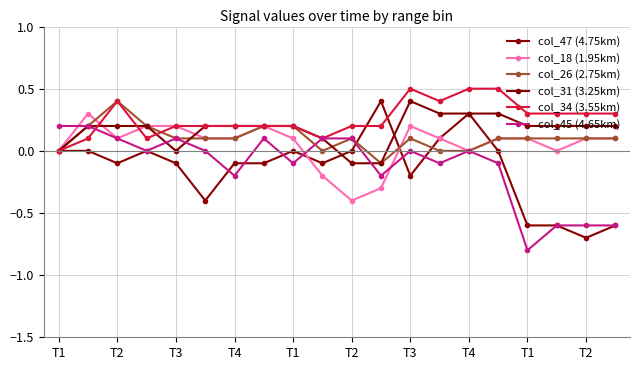

How many series are shown in this chart?

6